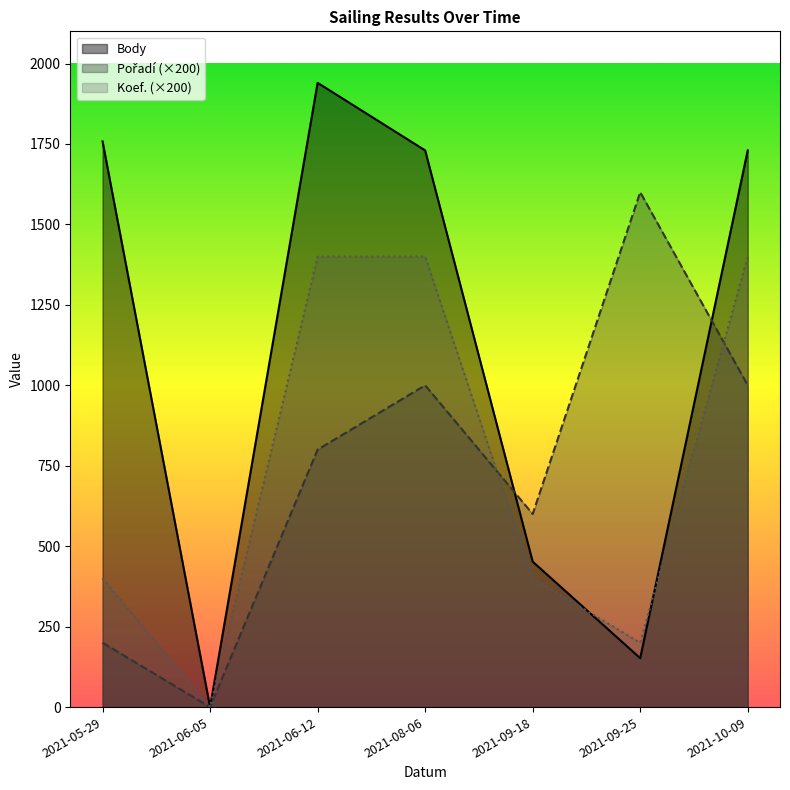

Is it true that Pořadí equals 1739 at 2021-10-09?

False